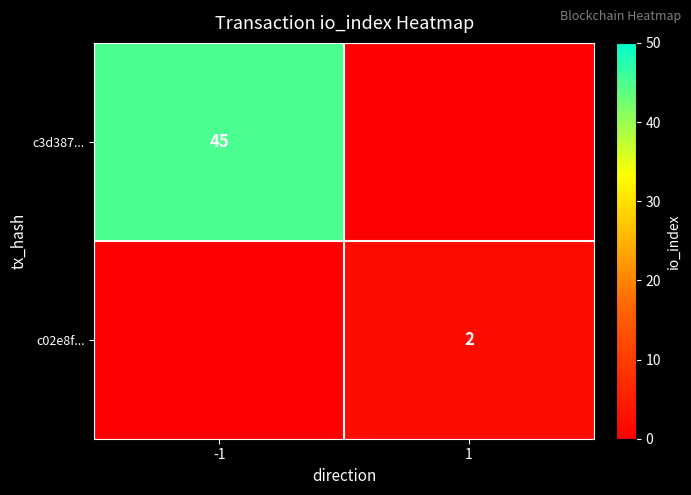

The c3d387... series shows 21 at -1. True or false?

False